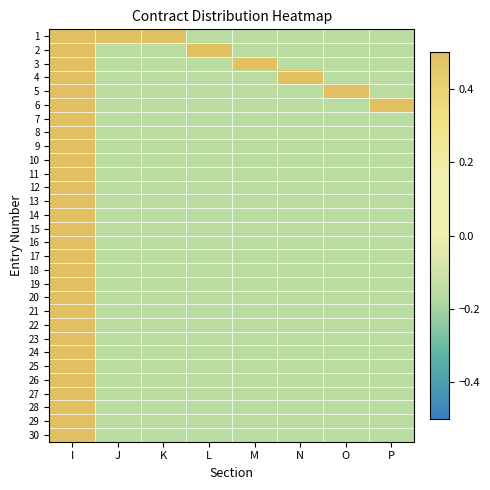

Which has a higher value, L or J?

J